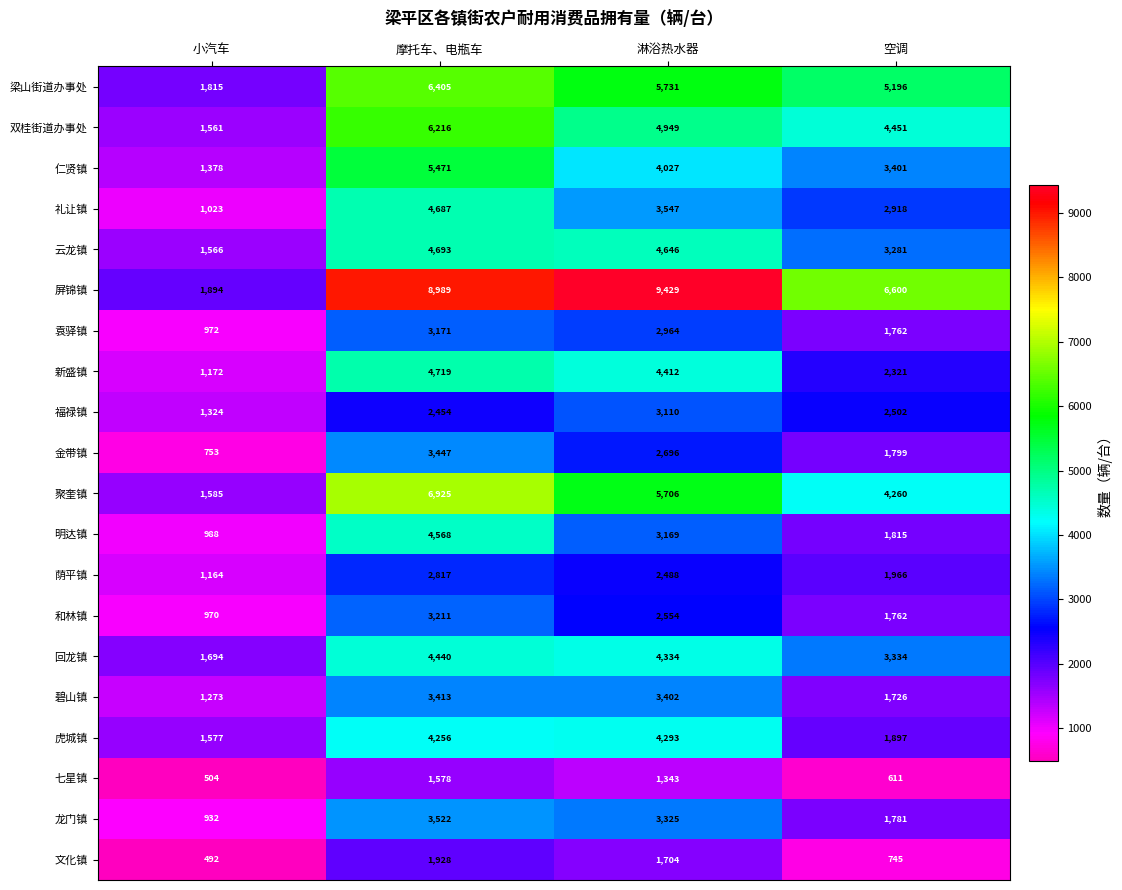

At which category does the chart reach its minimum across all series?

小汽车